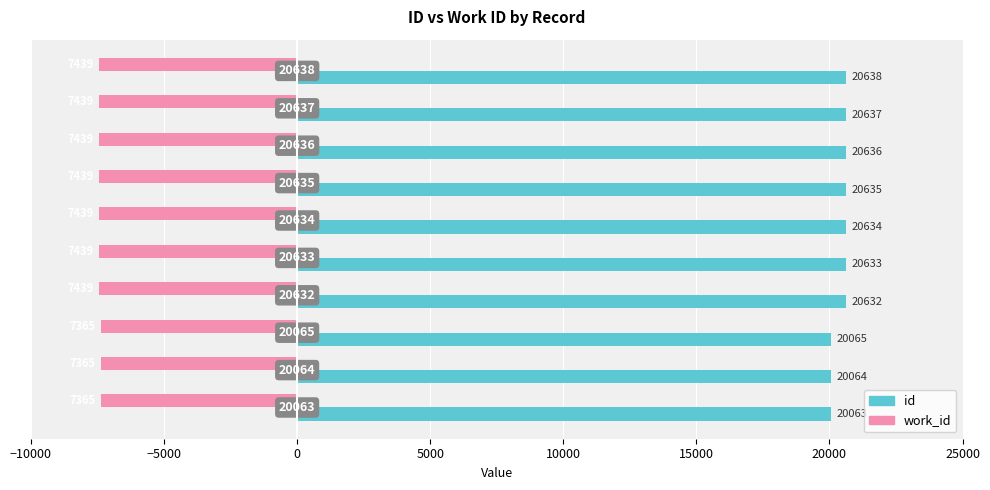

List the series in order of their overall mean, lowest first.

work_id, id